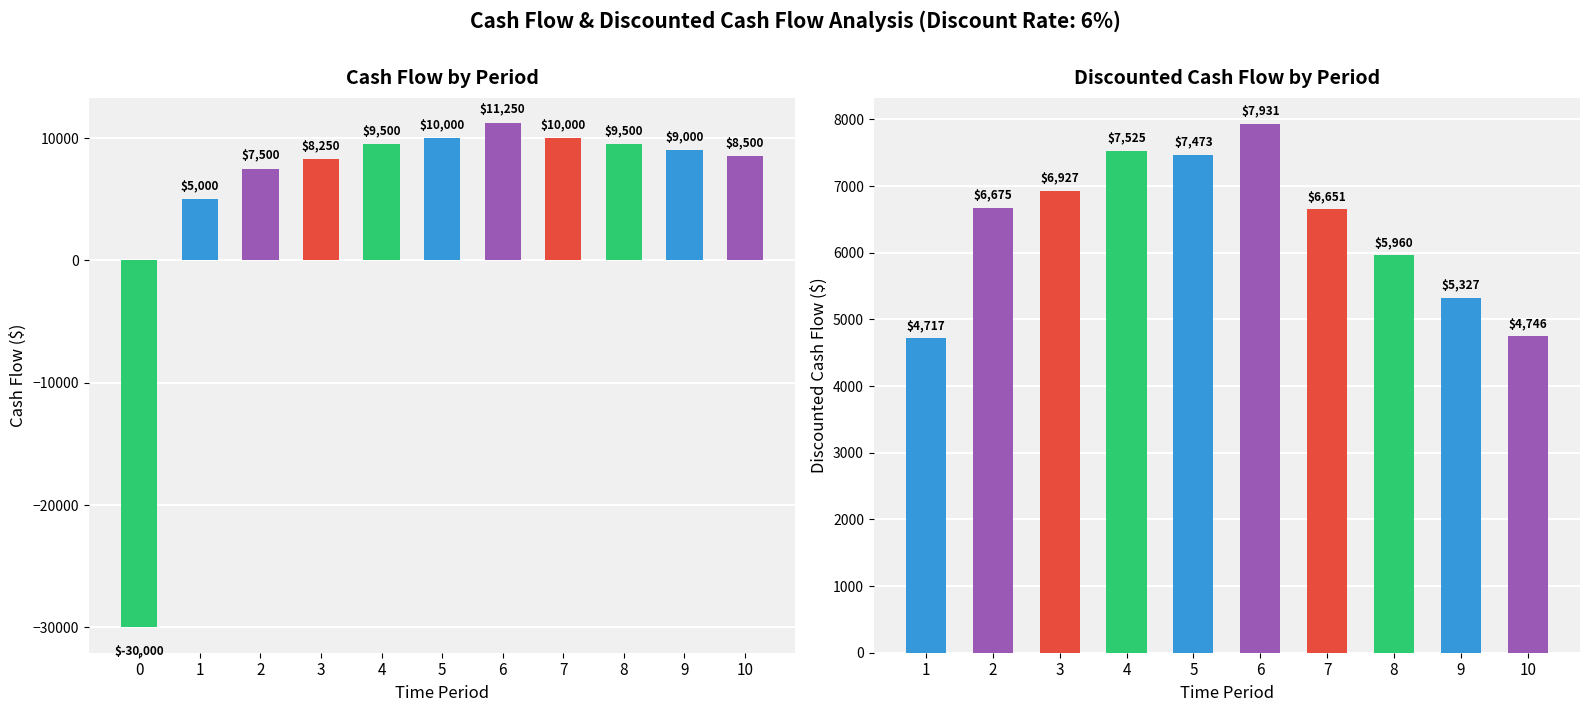

Where is the data nearest to the value -9375?

1